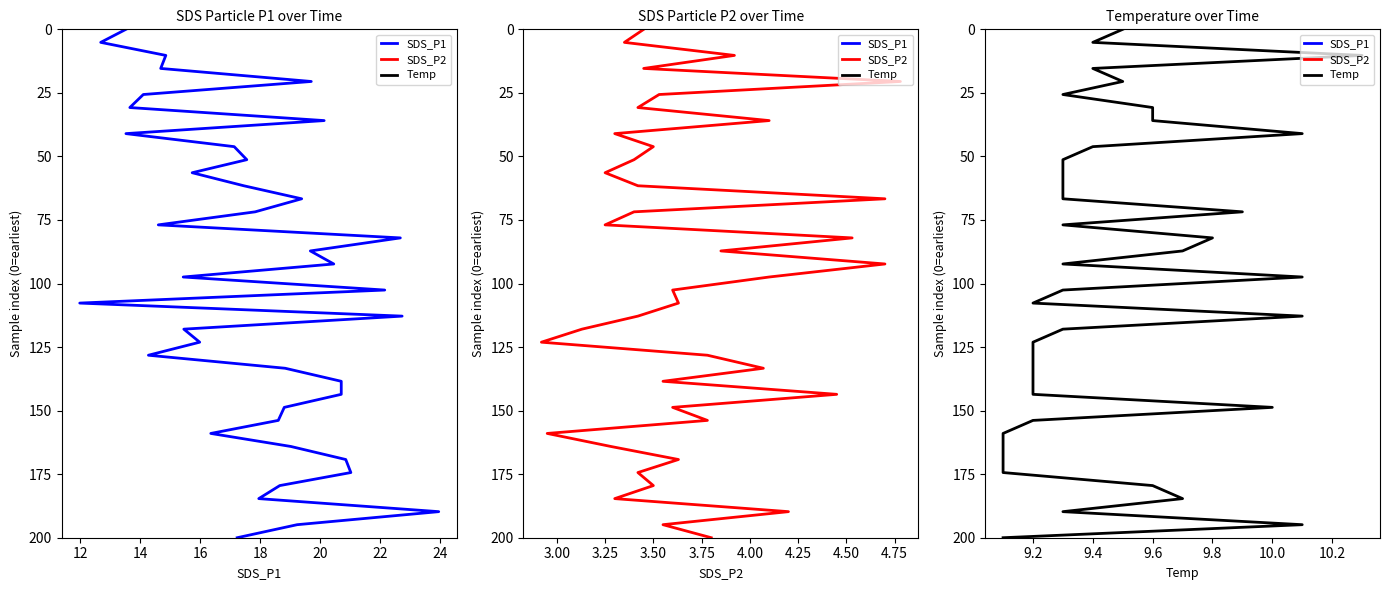

Is it true that SDS_P1 equals 33.3 at 14?

False